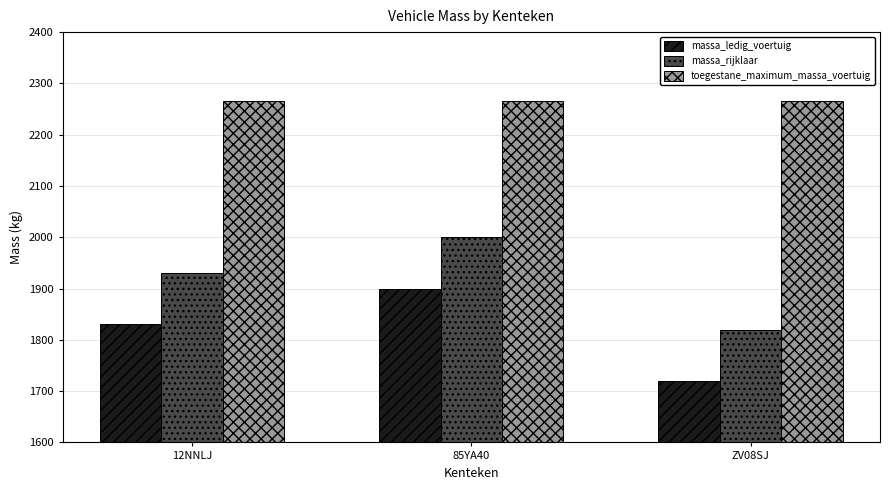

Rank the series at 85YA40 from highest to lowest value.

toegestane_maximum_massa_voertuig, massa_rijklaar, massa_ledig_voertuig